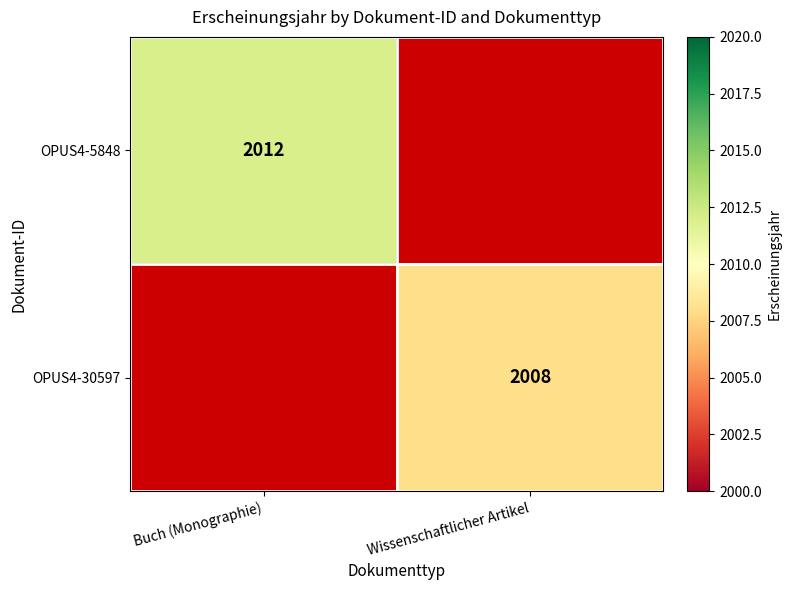

Is the value of OPUS4-30597 at Wissenschaftlicher Artikel greater than the value of OPUS4-5848 at Buch (Monographie)?

No